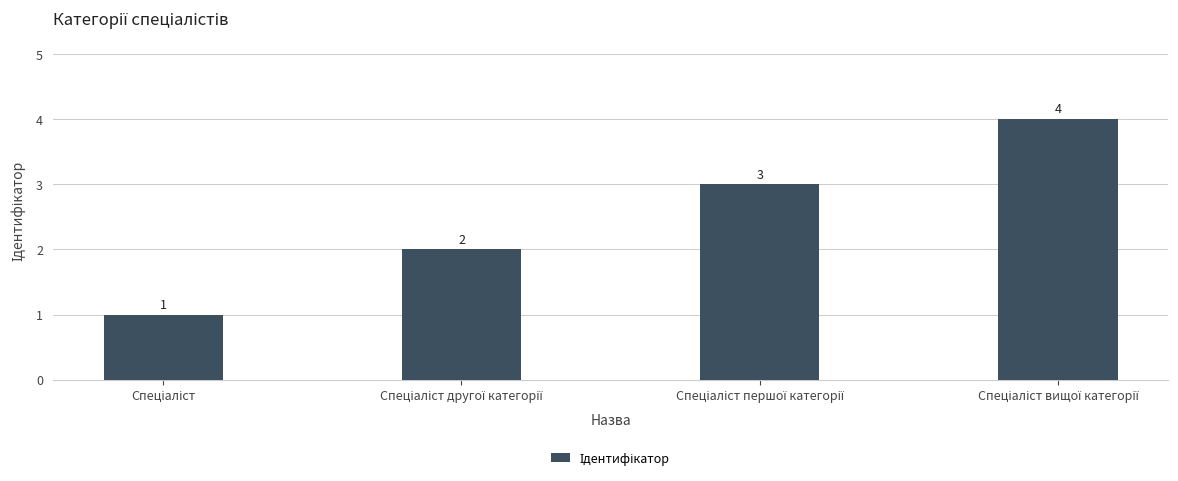

Count the number of categories in the chart.

4